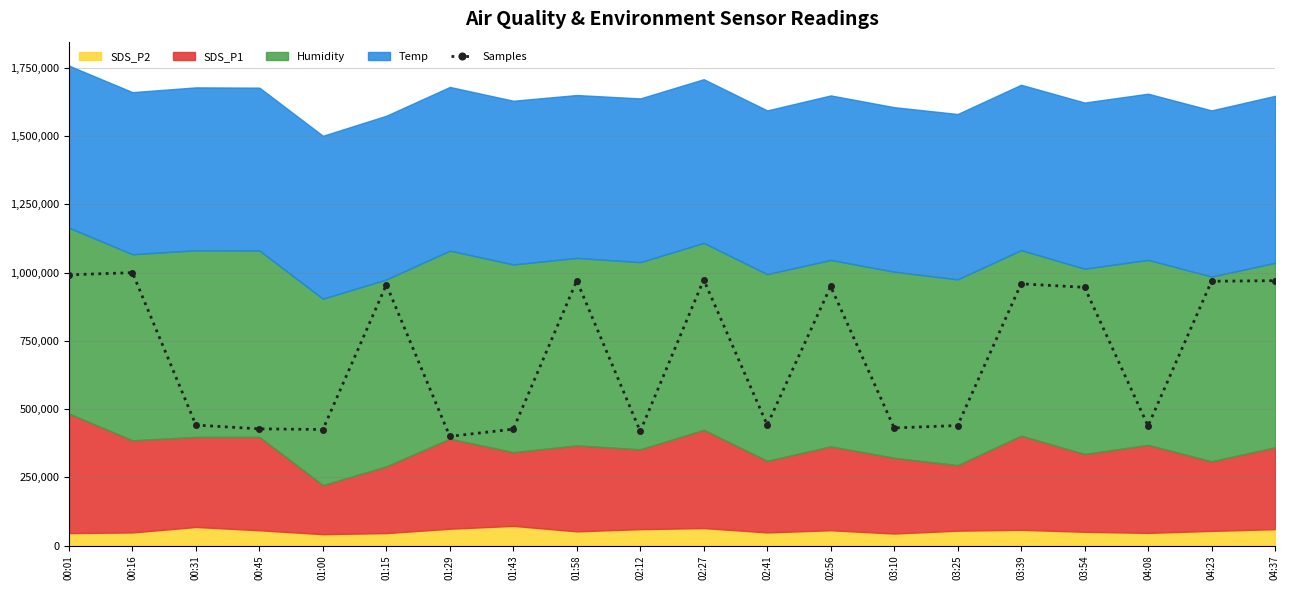

How many points are higher than both their immediate neighbors (excluding endpoints)?

6